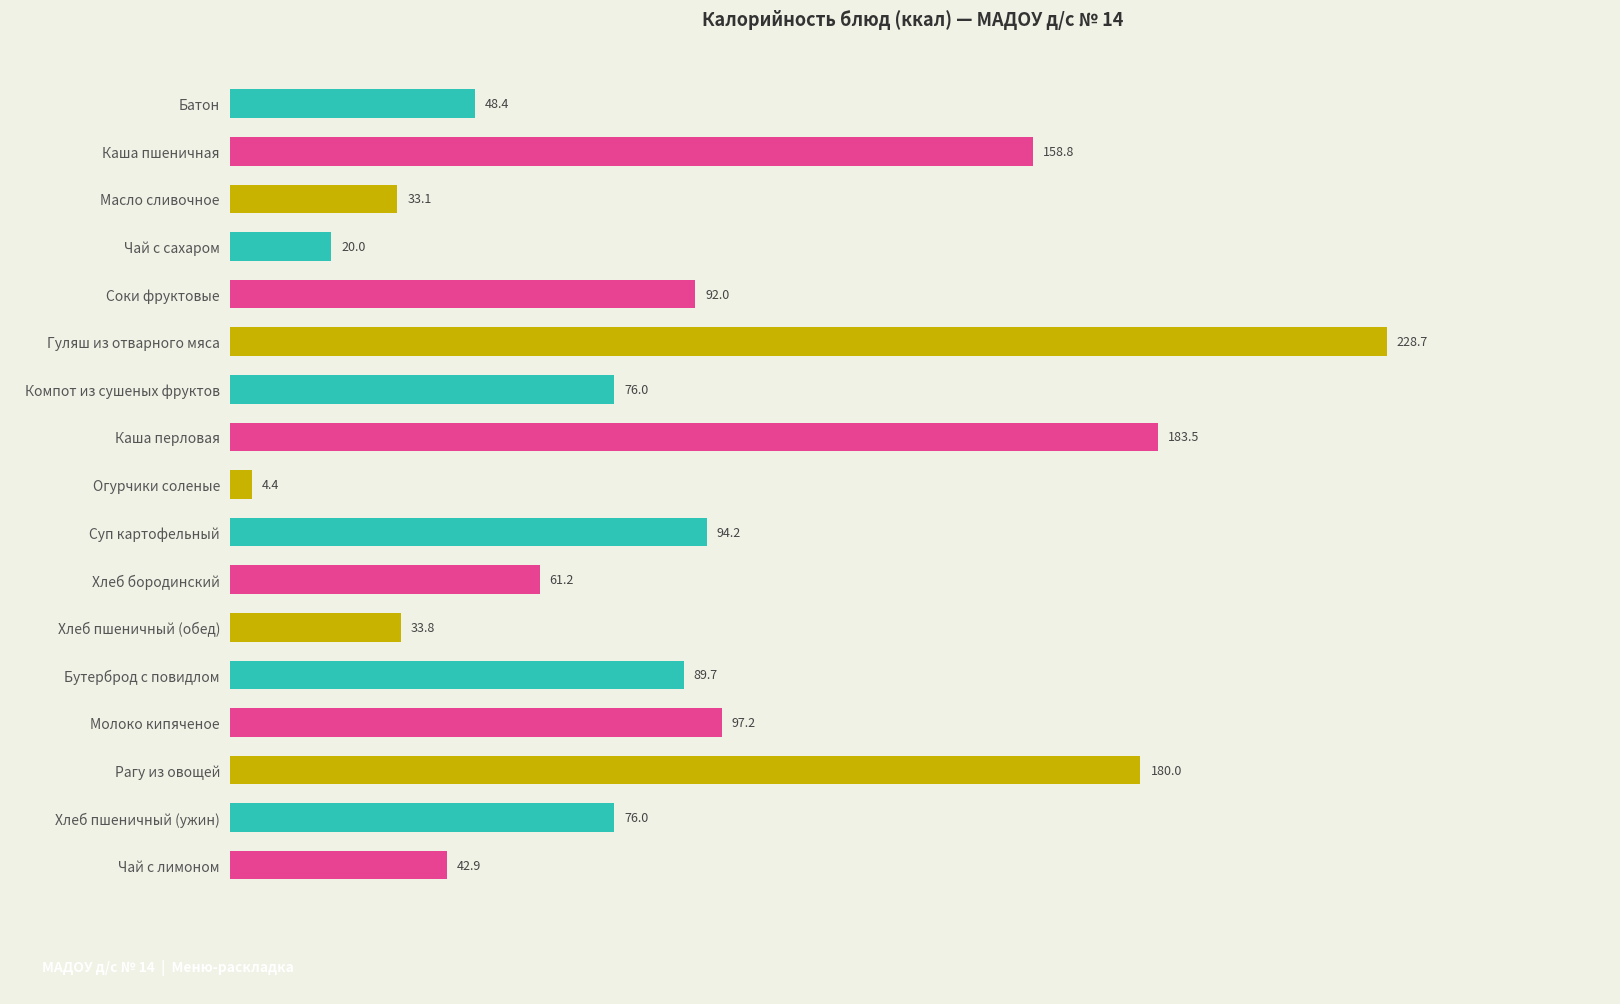

What is the minimum value shown in the chart?

4.4